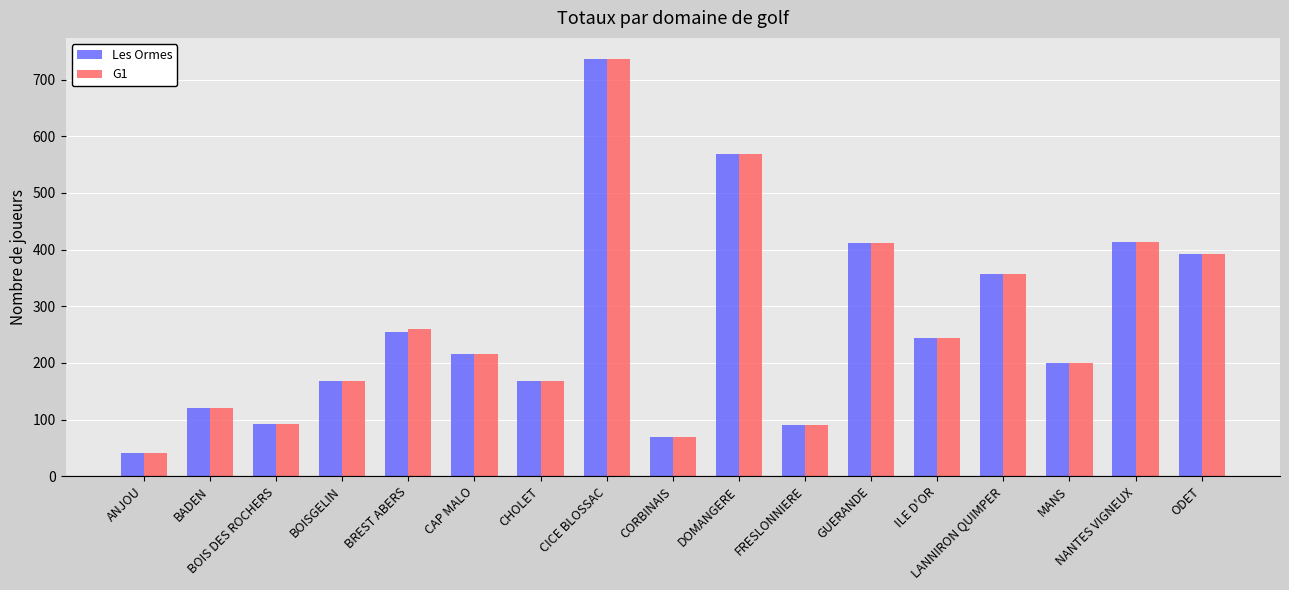

What position from the left is ILE D'OR?

13